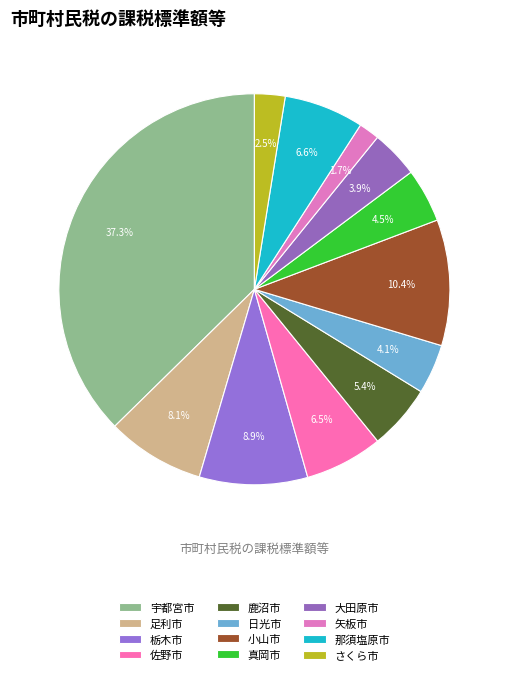

To the nearest percent, what is the difference between the largest and smallest slice percentages?

36%